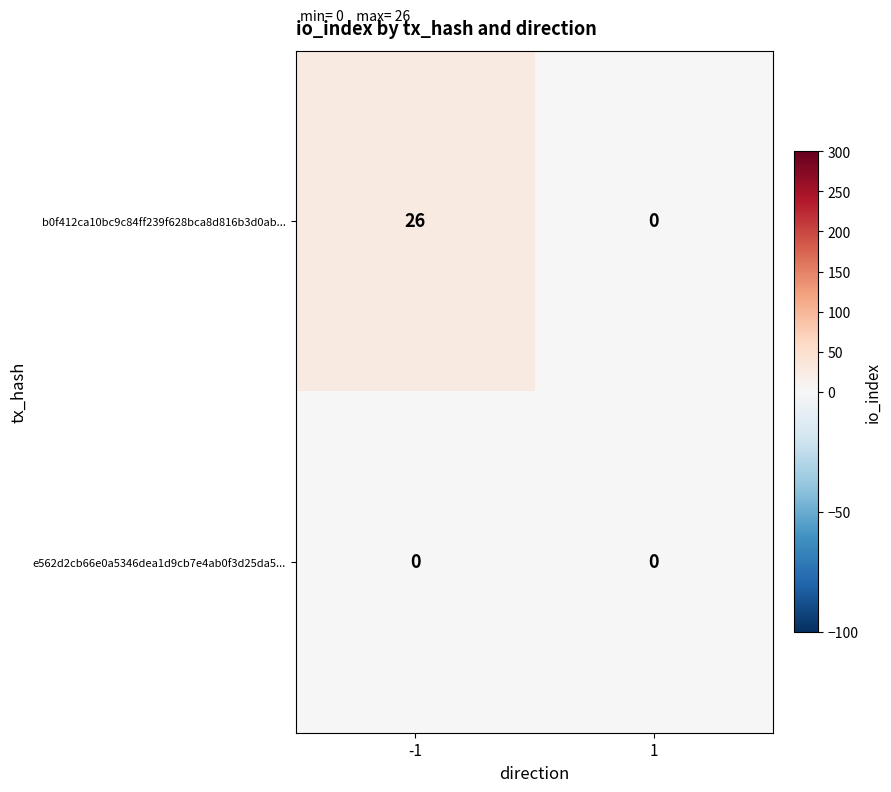

List the series in order of their overall mean, highest first.

b0f412ca10bc9c84ff239f628bca8d816b3d0ab..., e562d2cb66e0a5346dea1d9cb7e4ab0f3d25da5...